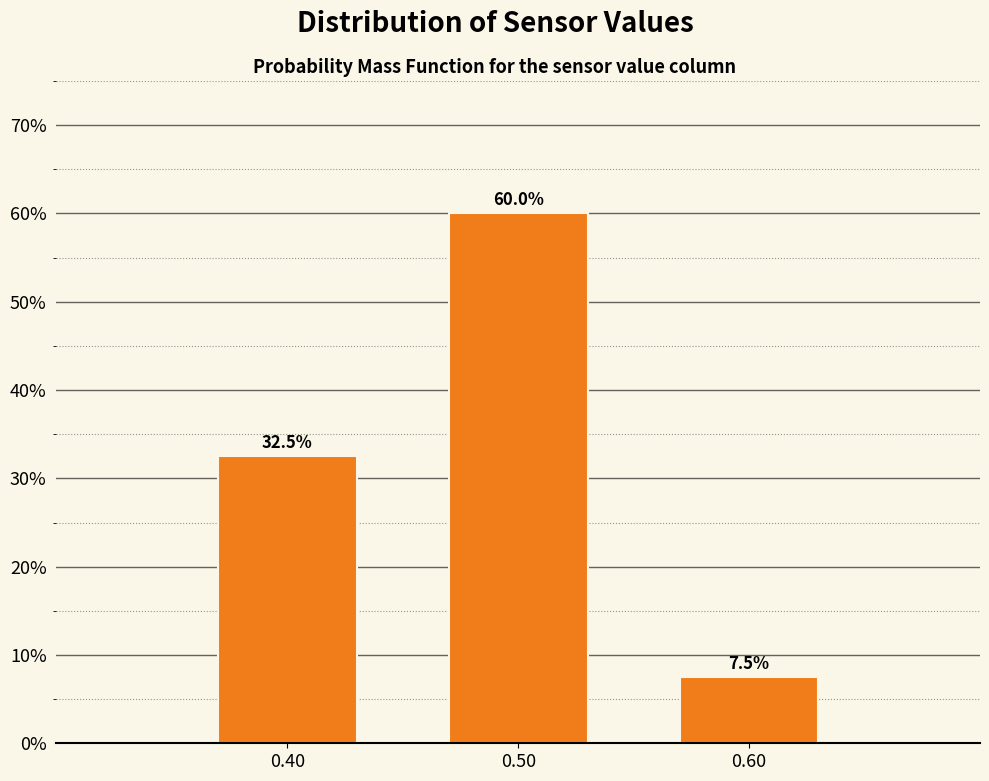

Reading left to right, what are all the values shown in this chart?

0.40=32.5	0.50=60.0	0.60=7.5